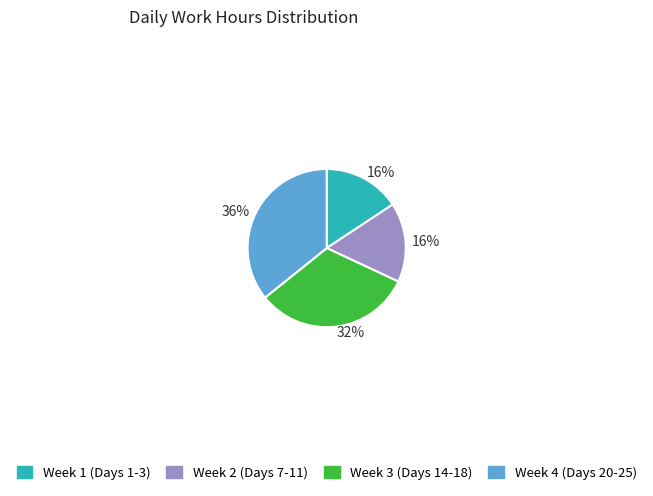

Does any single category account for the majority?

No